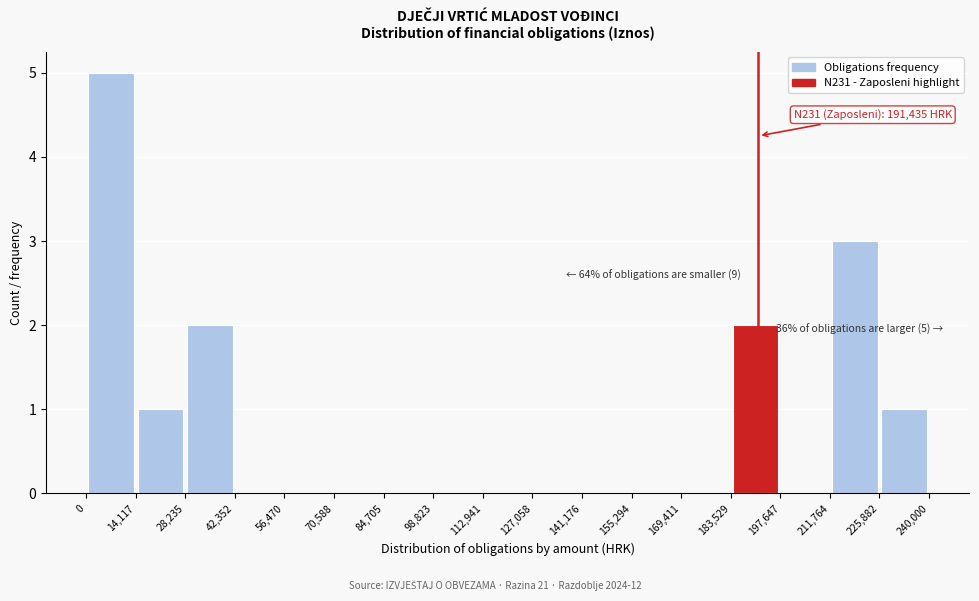

Over which range of the x-axis is the bar tallest?

0 to 14,117